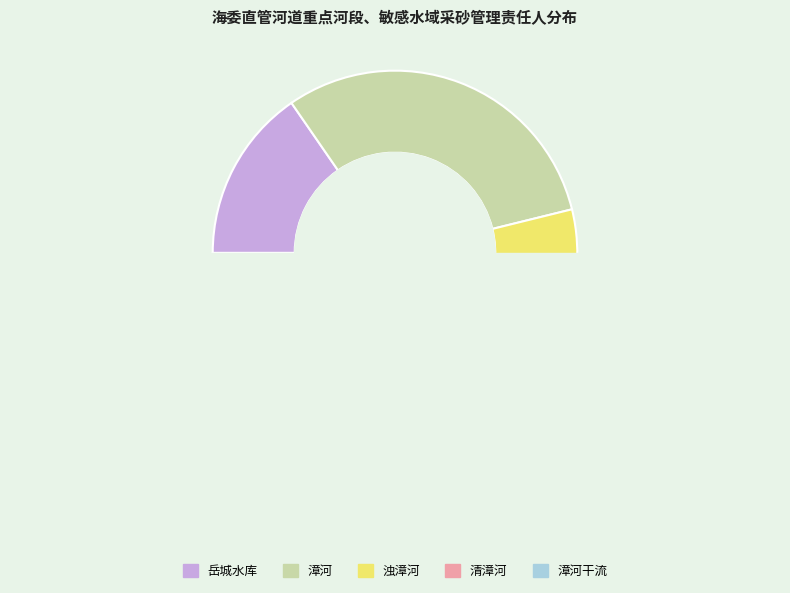

Does 浊漳河 account for over 50% of the chart?

No